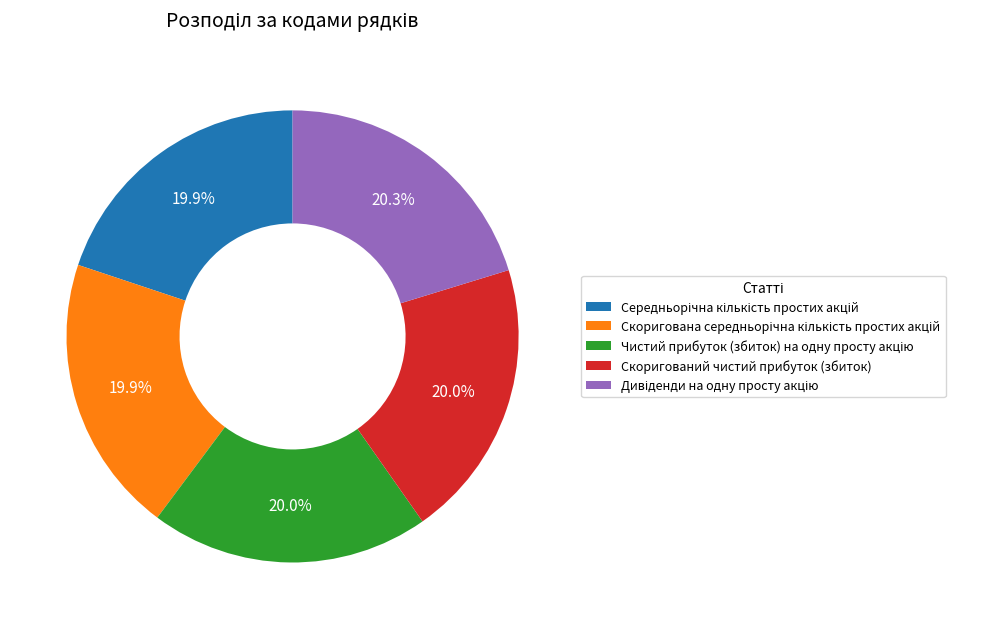

Is there any slice that represents more than half of the pie?

No